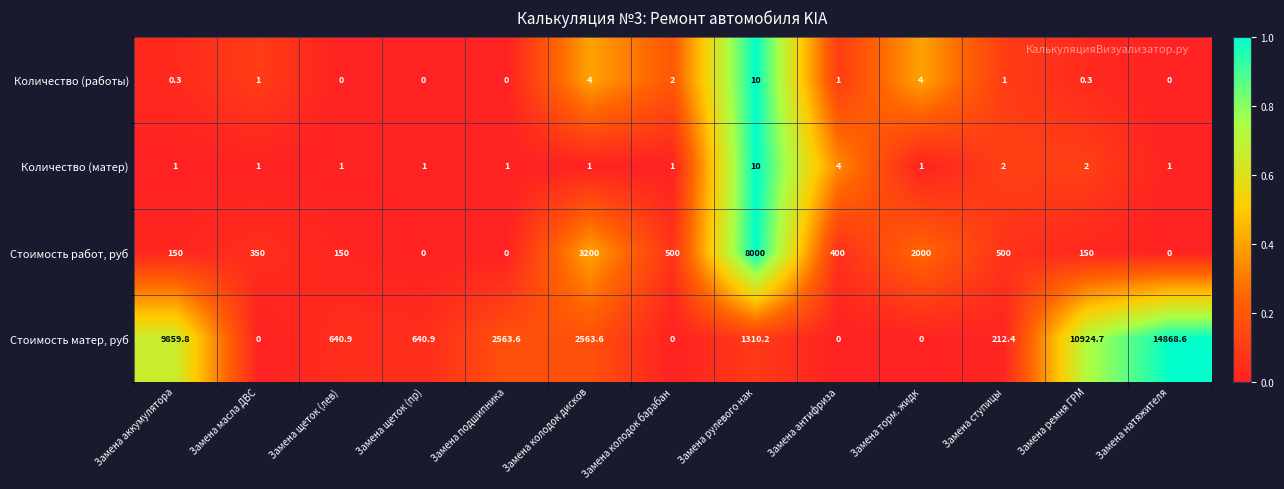

At which label is Стоимость работ, руб closest to 4000?

Замена колодок дисков